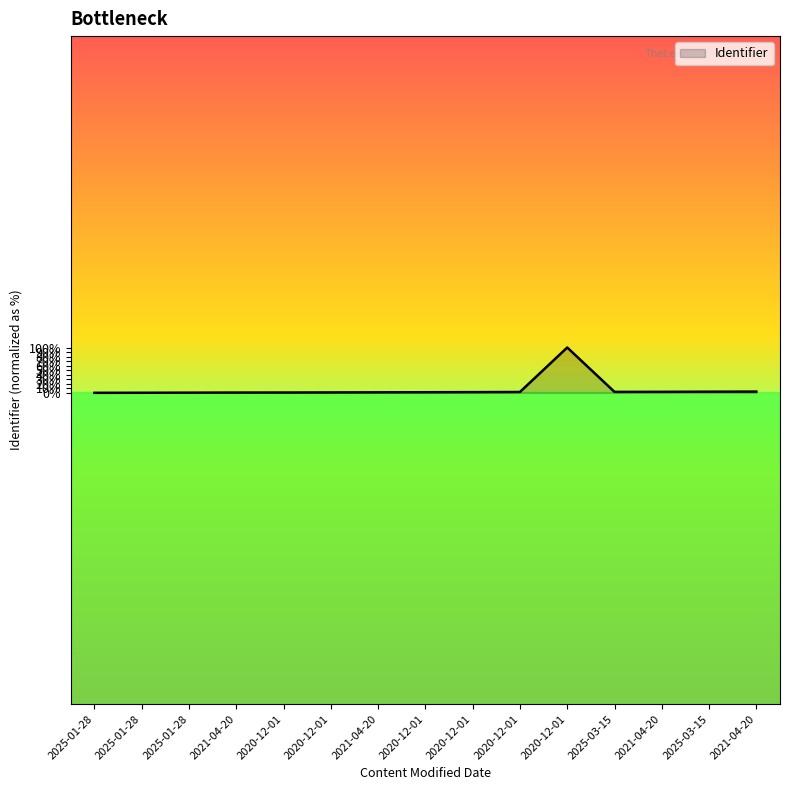

What is the maximum value shown in the chart?

6384566